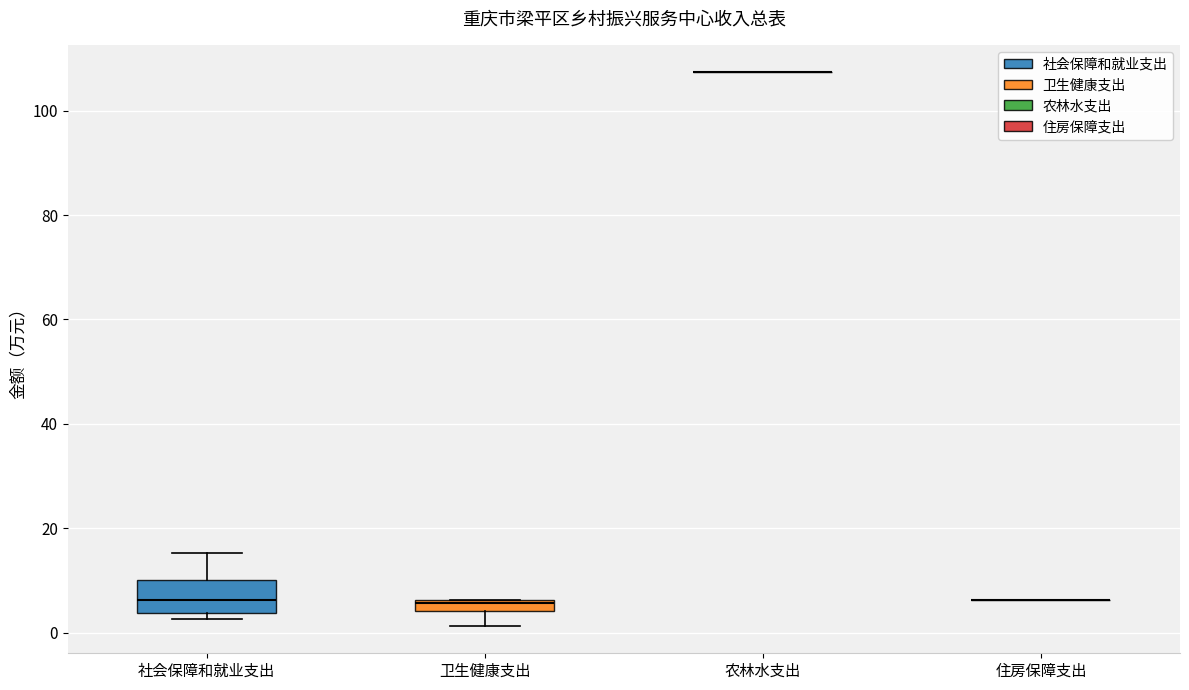

Where does the lower whisker of the box for 卫生健康支出 end on the y-axis? The values are not printed on the chart, so give them approximately, as read against the axis.

2